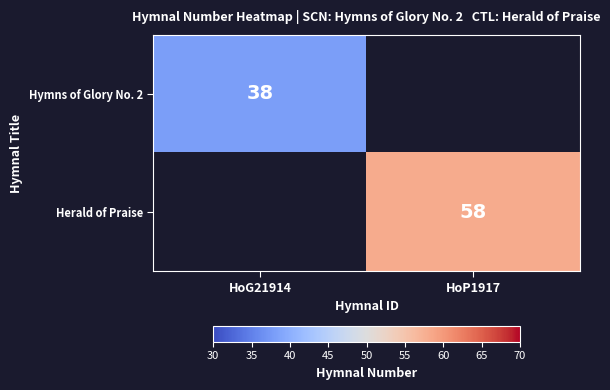

True or false: Herald of Praise has a value of 58 at HoP1917.

True